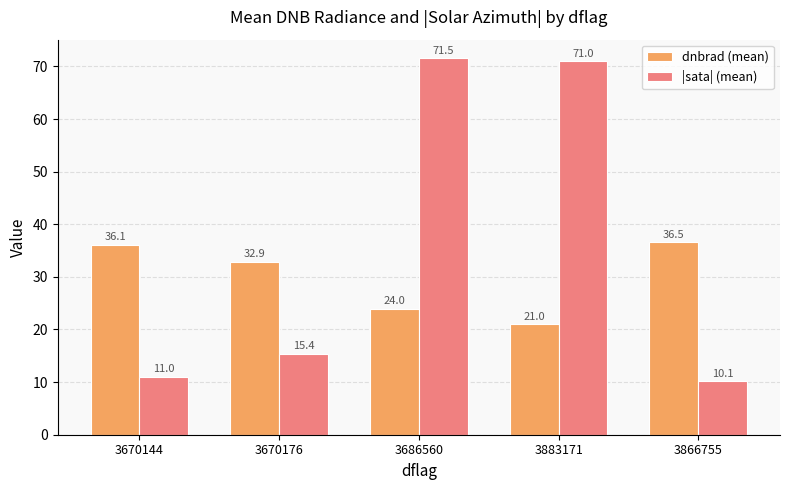

What are all the series names shown in the legend?

dnbrad (mean), |sata| (mean)